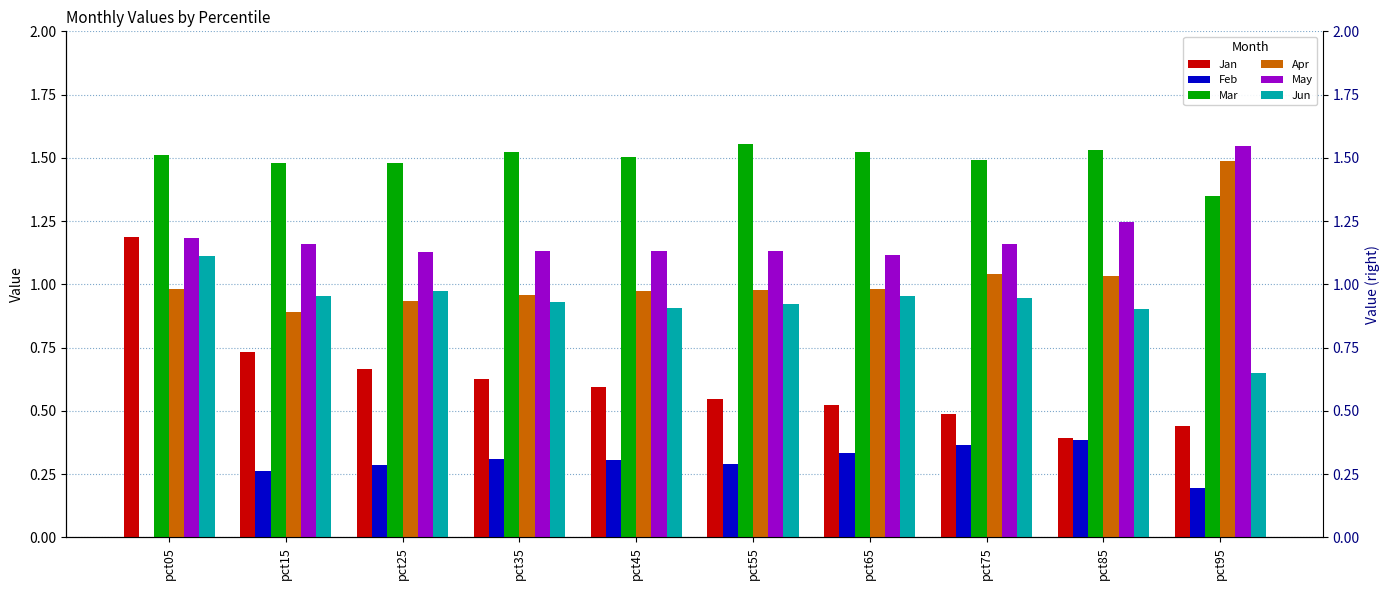

Which series has the largest total across all categories?

Mar